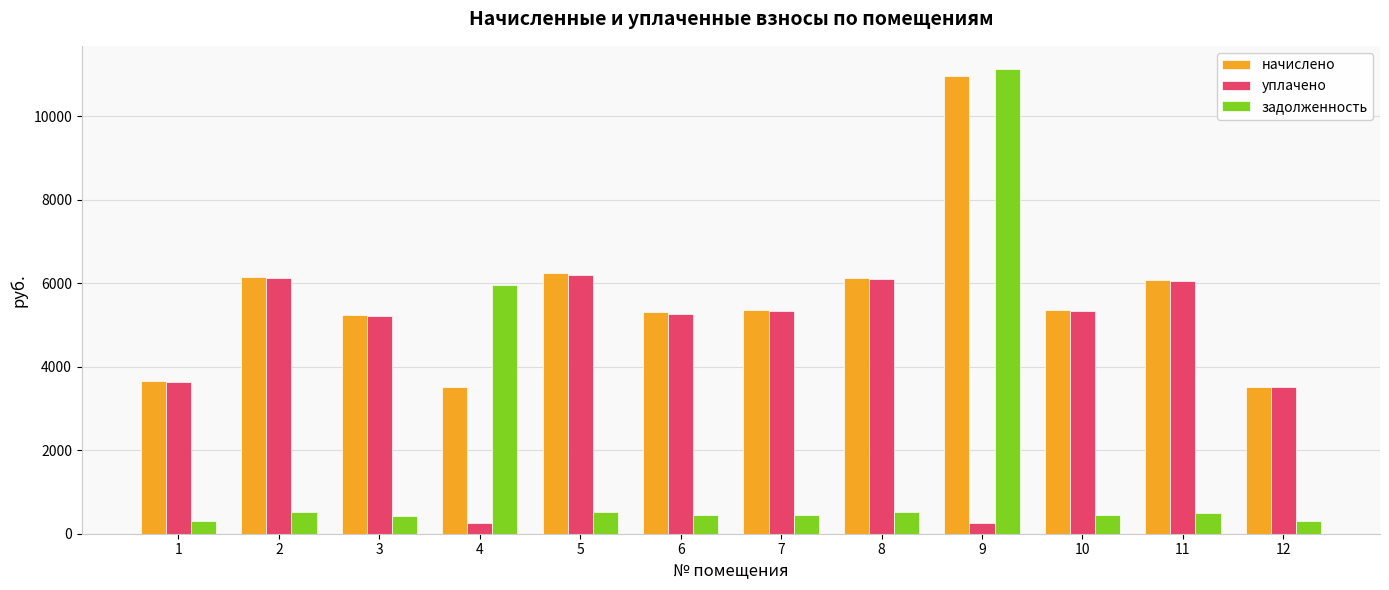

Is it true that задолженность equals 16692.6 at 9?

False